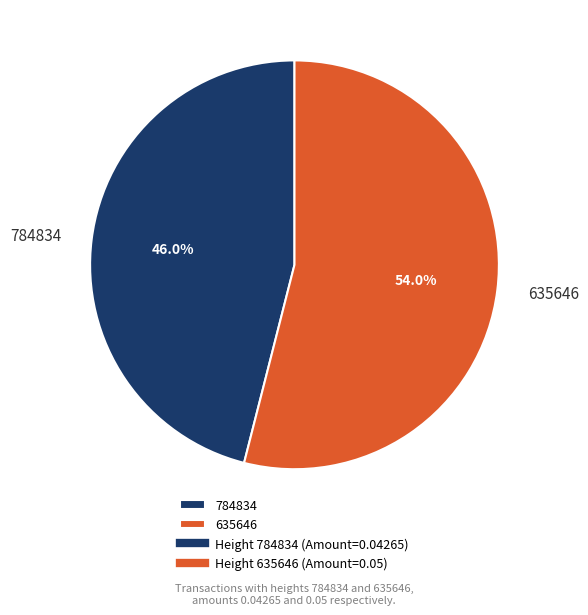

How many slices are in this pie chart?

2